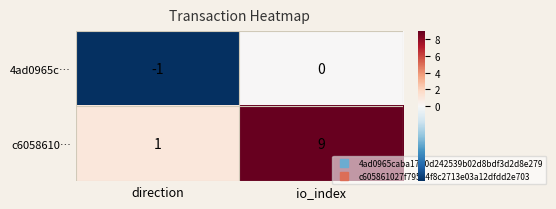

The value of 4ad0965c… at direction is 0. True or false?

False